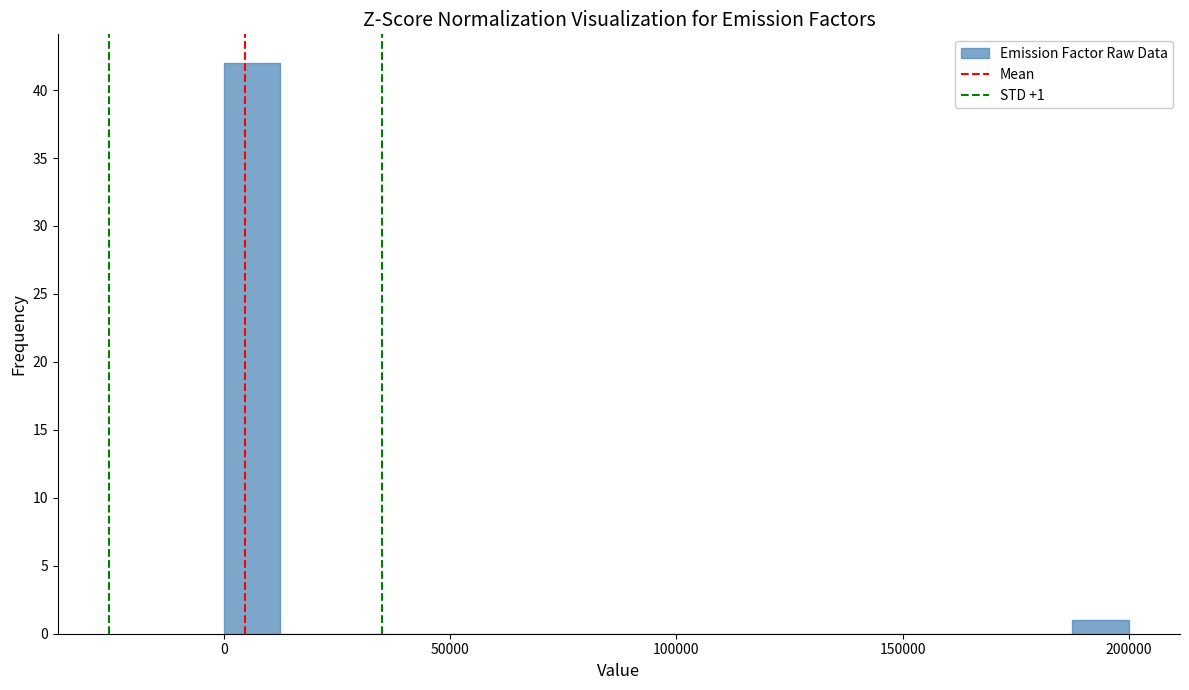

Read against the x-axis, roughly where is the centre of the tallest bar?

5000